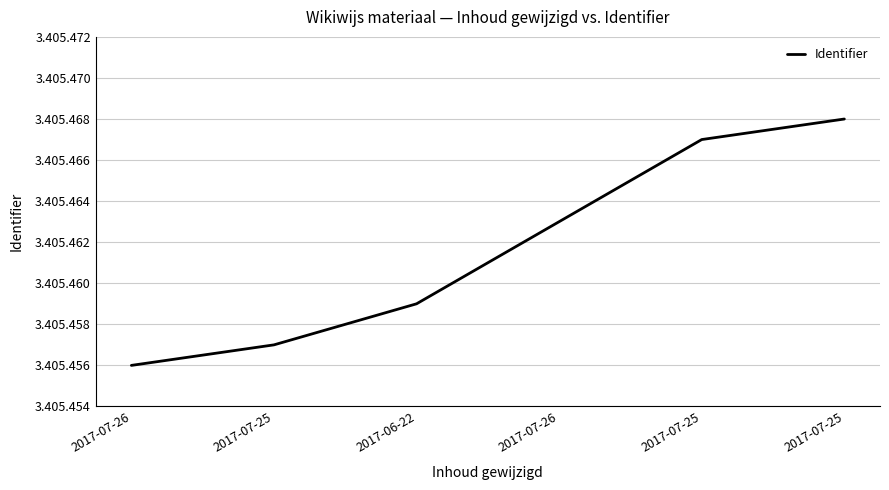

What is the maximum value shown in the chart?

3405468